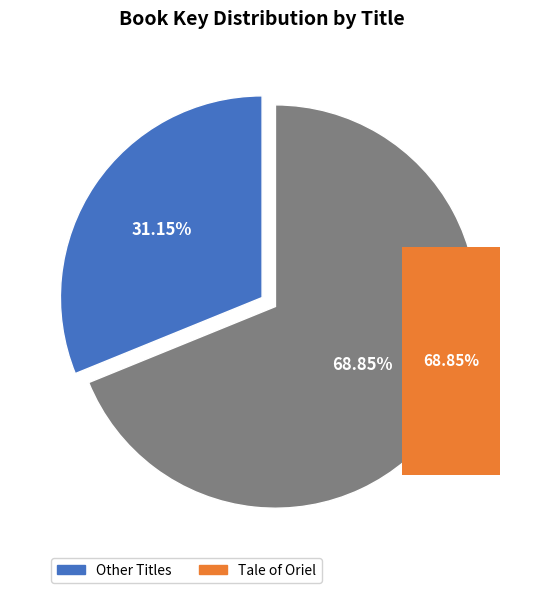

The Runner slice represents 0% of the pie. True or false?

True